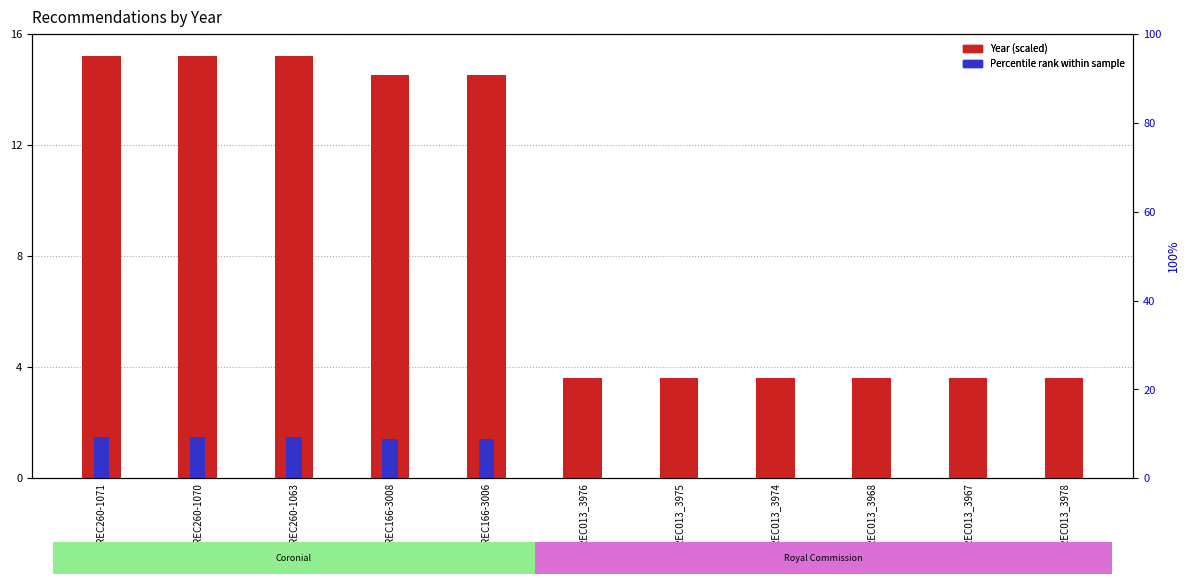

At how many categories does at least one series exceed 2?

11